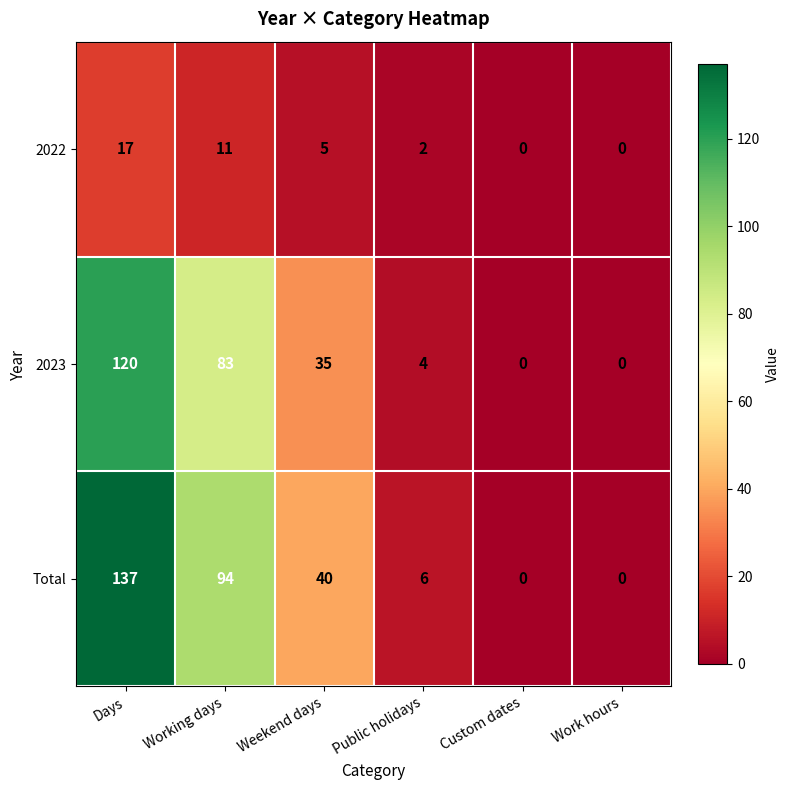

At which category is the sum across all series the highest?

Days